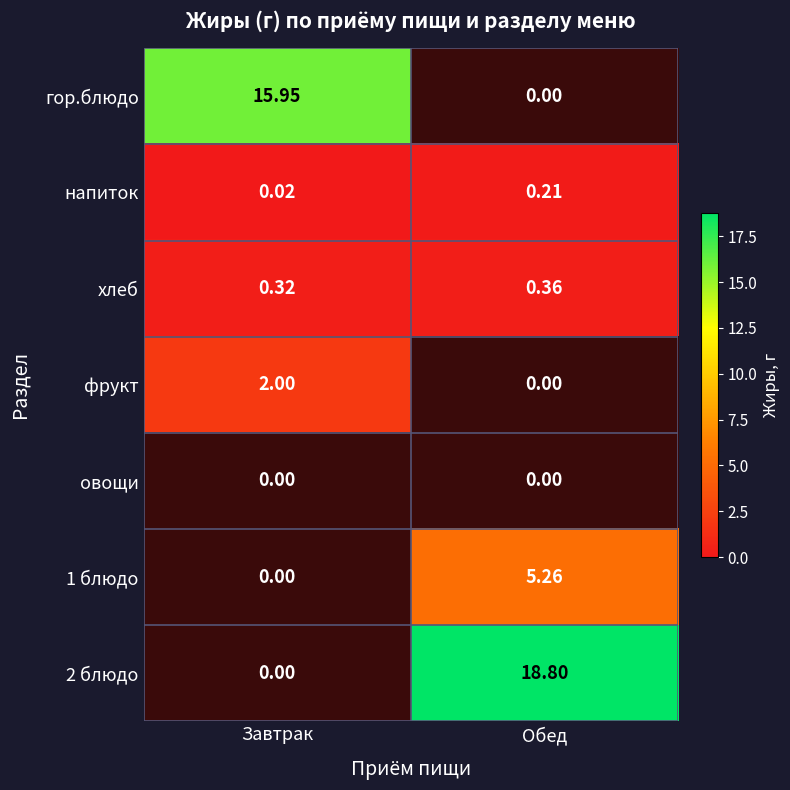

Rank the categories by напиток value from lowest to highest.

Завтрак, Обед